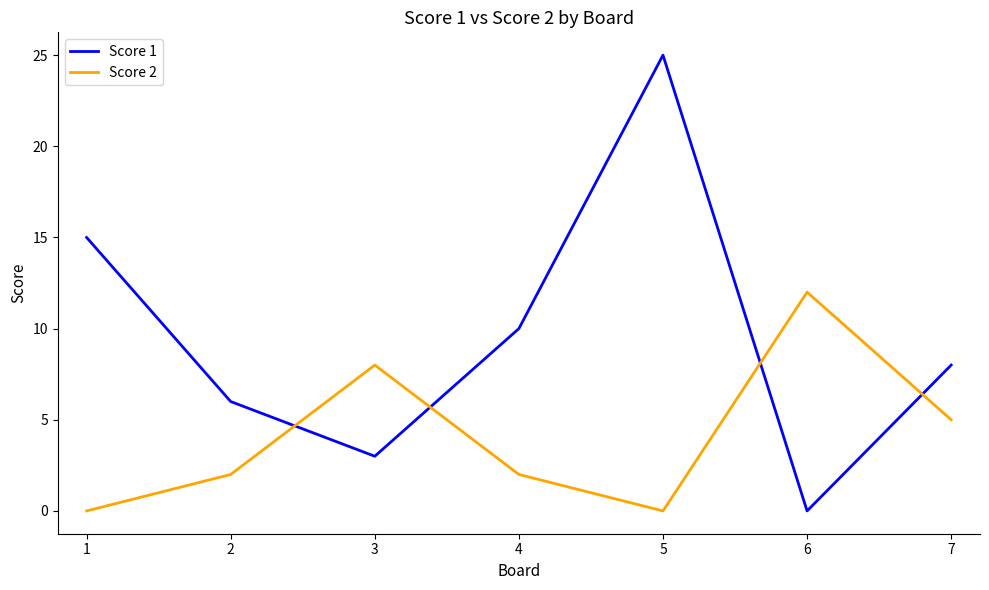

Which series has the widest spread of values?

Score 1